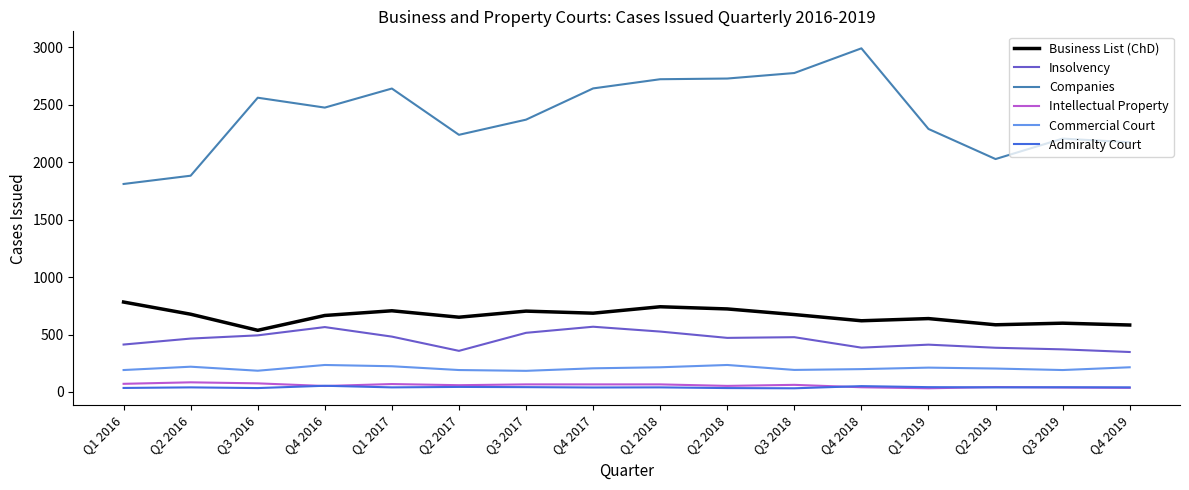

How many series are shown in this chart?

6